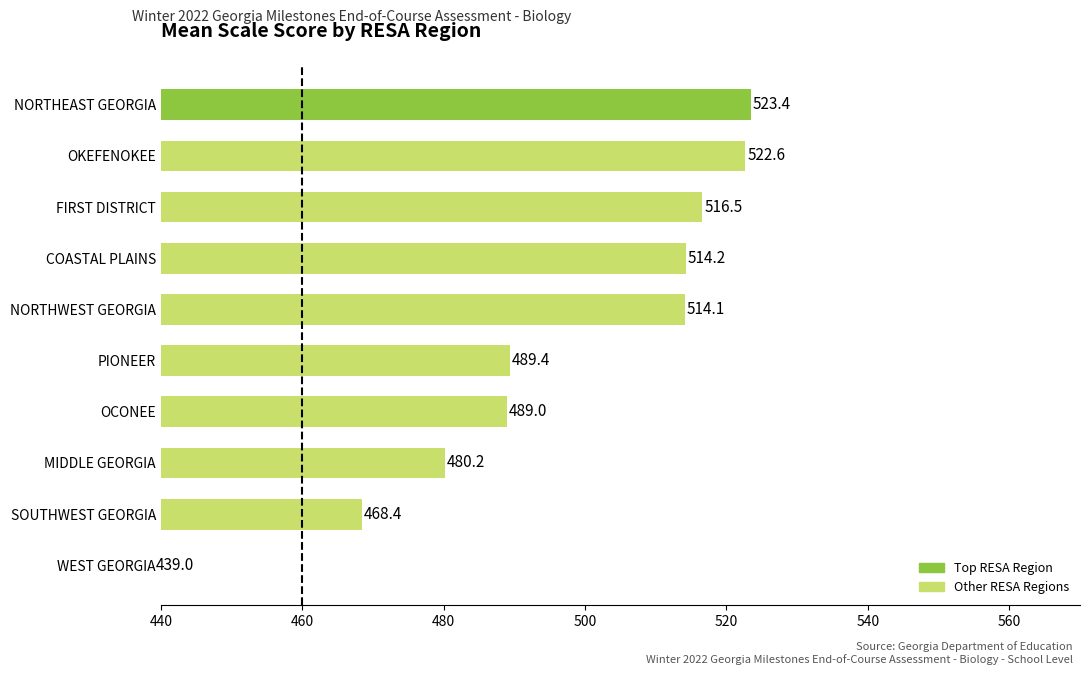

List the labels in order of value, smallest first.

WEST GEORGIA, SOUTHWEST GEORGIA, MIDDLE GEORGIA, OCONEE, PIONEER, NORTHWEST GEORGIA, COASTAL PLAINS, FIRST DISTRICT, OKEFENOKEE, NORTHEAST GEORGIA